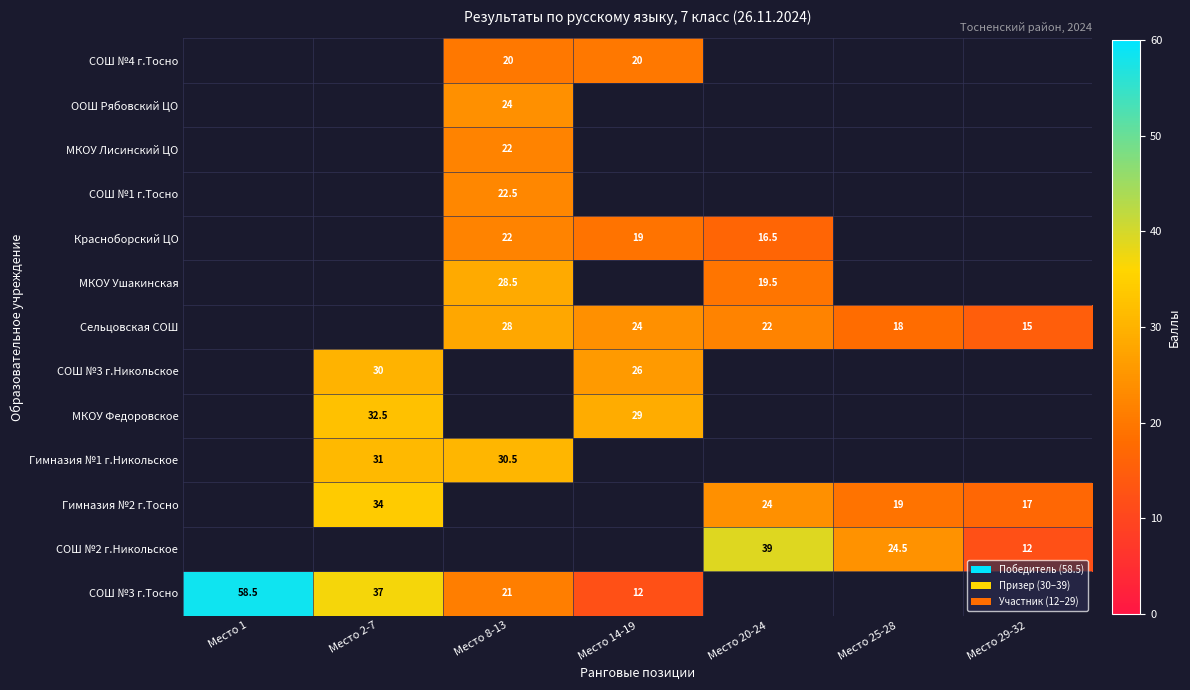

True or false: СОШ №3 г.Тосно has a value of 21.5 at Место 2-7.

False